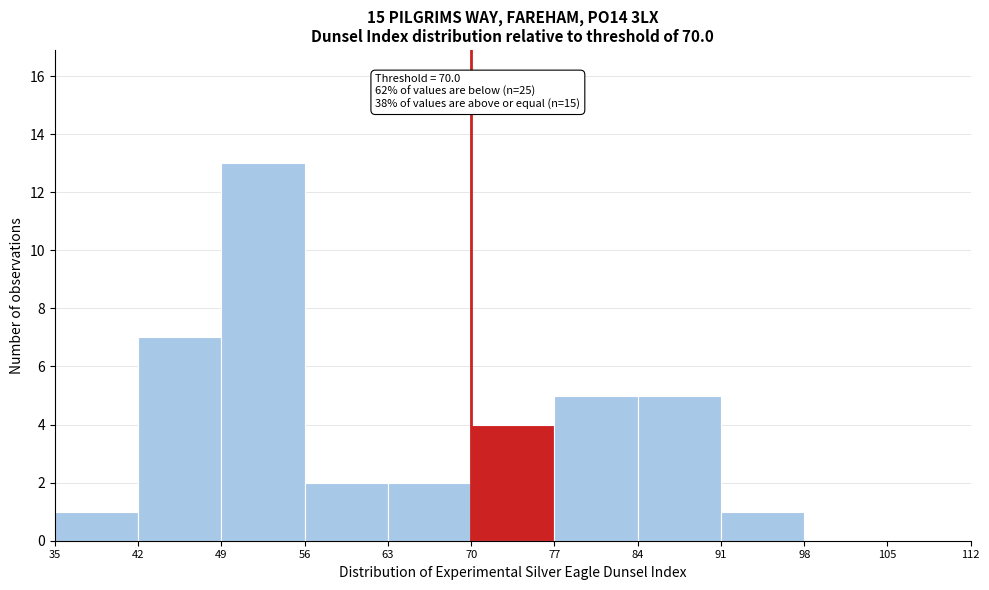

Over which range of the x-axis is the bar tallest?

49 to 56